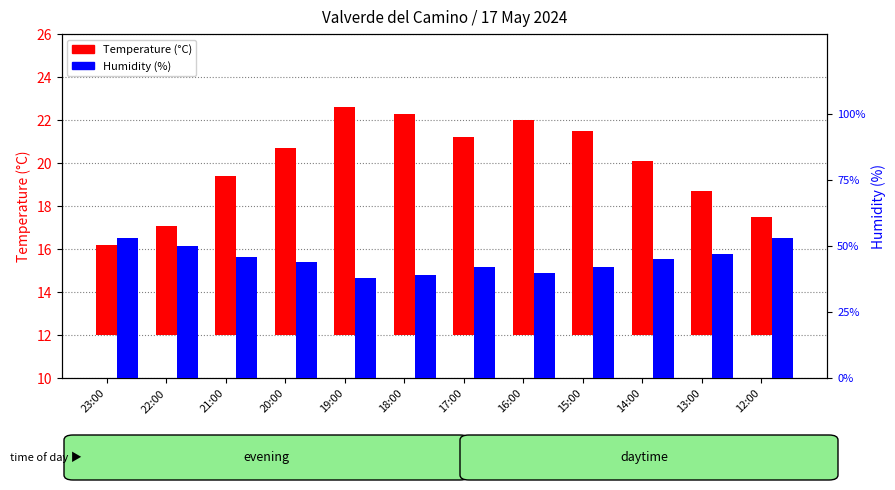

Reading left to right, transcribe all the data shown in this chart.

Temperature (°C): 4.2	5.1	7.4	8.7	10.6	10.3	9.2	10.0	9.5	8.1	6.7	5.5
Humidity (%): 53.0	50.0	46.0	44.0	38.0	39.0	42.0	40.0	42.0	45.0	47.0	53.0